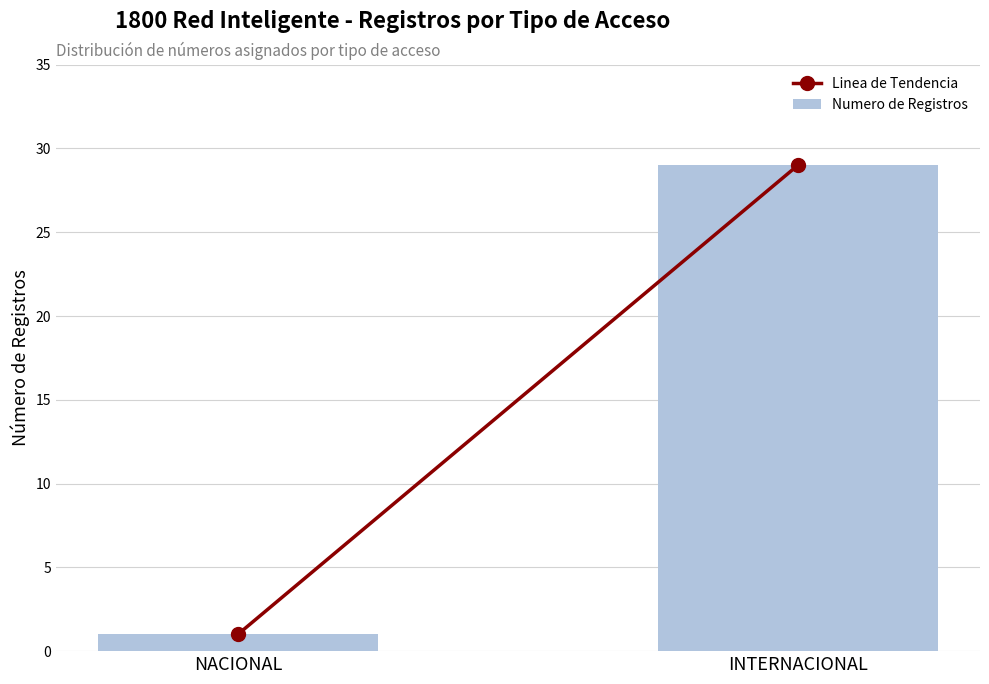

Does the chart contain any negative values?

No